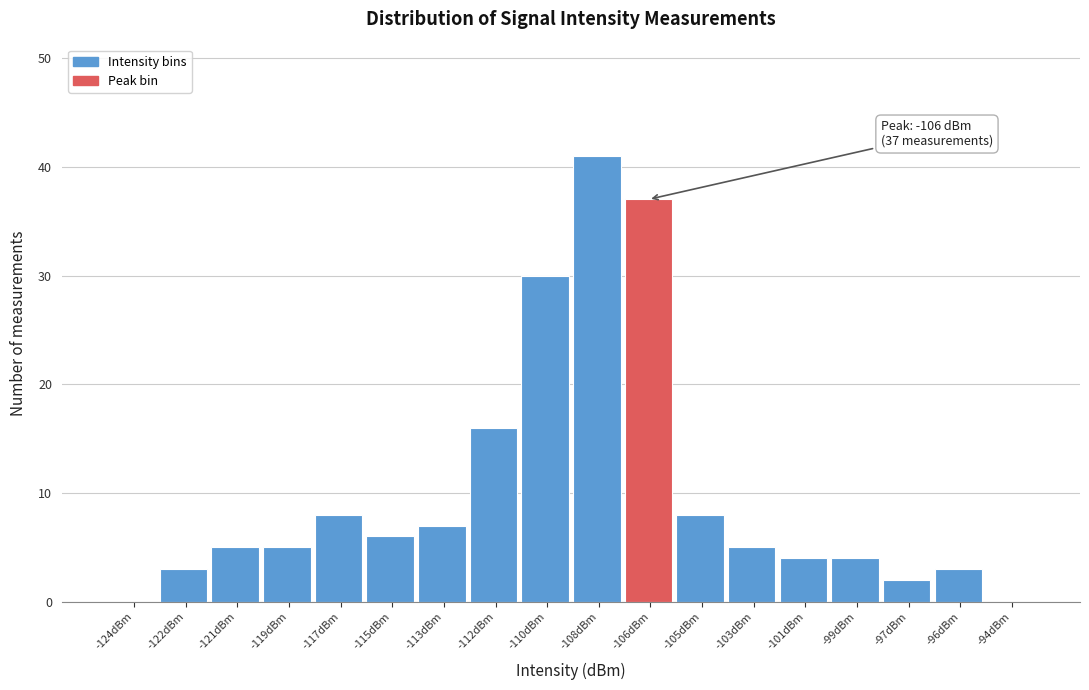

Reading right to left, extract all data points from this chart.

-94dBm=0	-96dBm=3	-97dBm=2	-99dBm=4	-101dBm=4	-103dBm=5	-105dBm=8	-106dBm=37	-108dBm=41	-110dBm=30	-112dBm=16	-113dBm=7	-115dBm=6	-117dBm=8	-119dBm=5	-121dBm=5	-122dBm=3	-124dBm=0